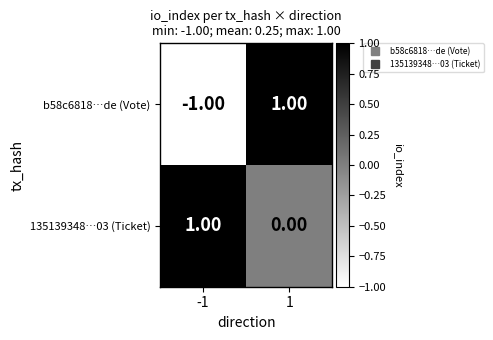

Which series has the largest range (max minus min)?

b58c6818…de (Vote)